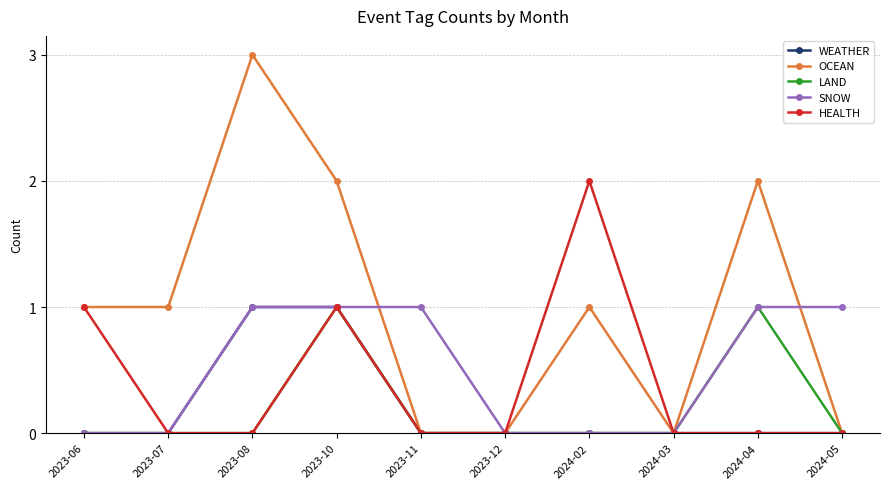

What is the value of the HEALTH point at the 4th from the left?

1